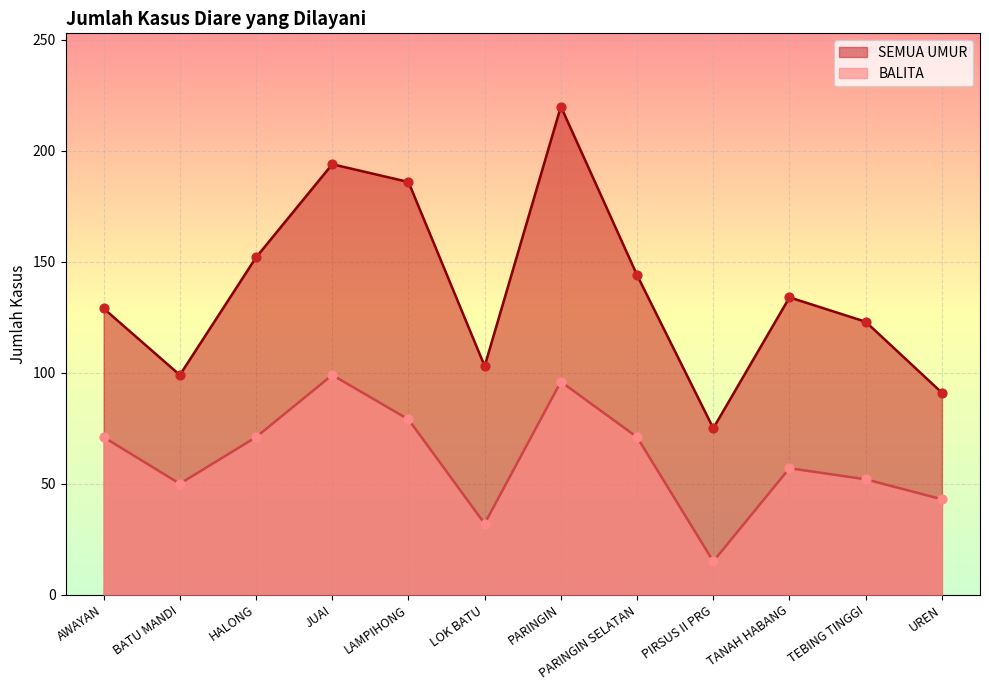

At how many categories does at least one series exceed 39?

12